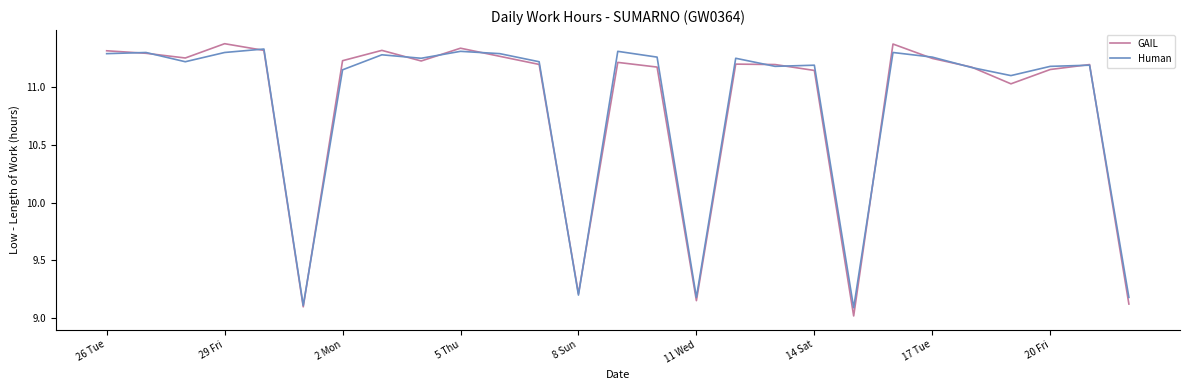

Which series has the largest range (max minus min)?

GAIL